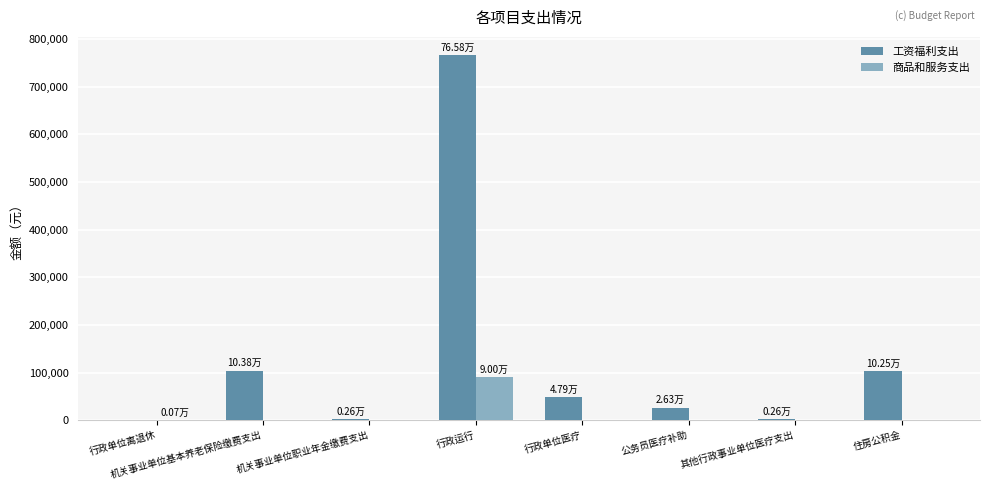

What is the sum of all 商品和服务支出 values?

90667.8